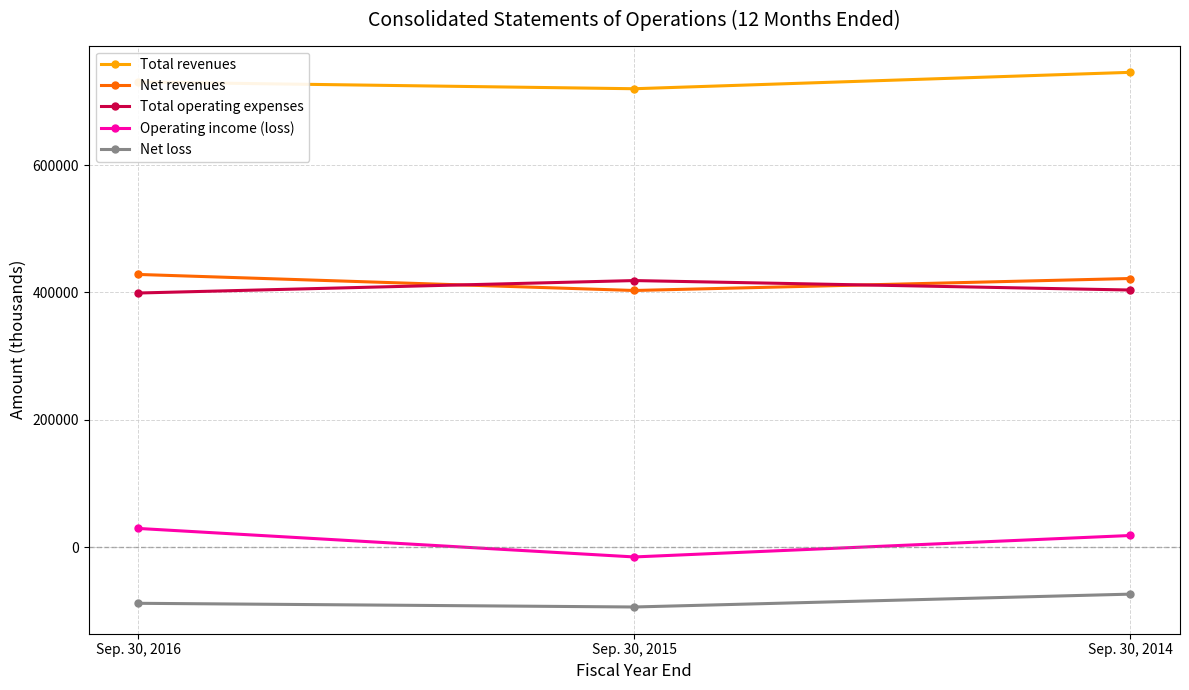

How many Net revenues values are between 403020 and 428230?

3